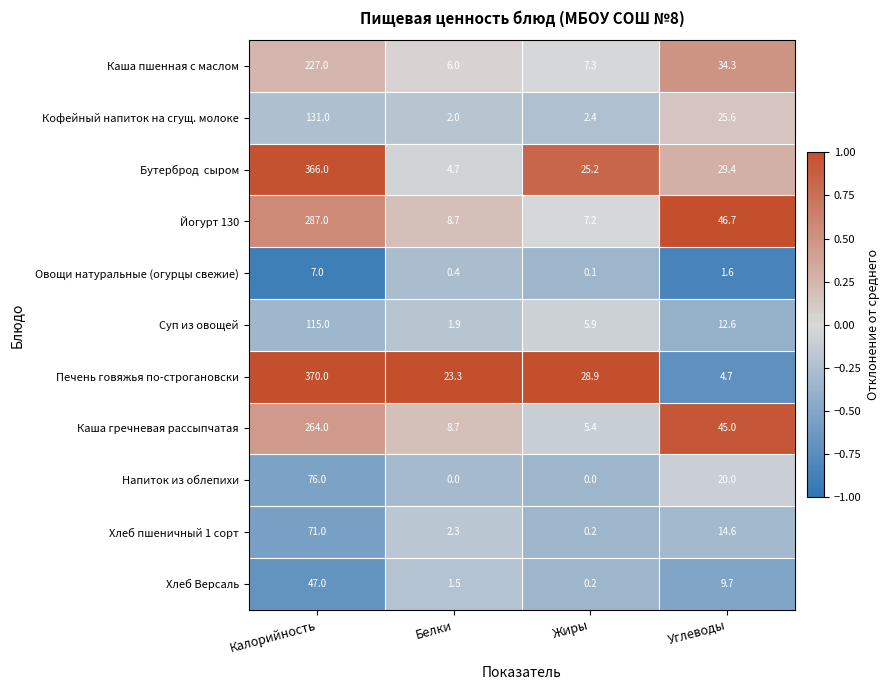

What is the difference between the maximum and minimum values in the Йогурт 130 series?

279.8